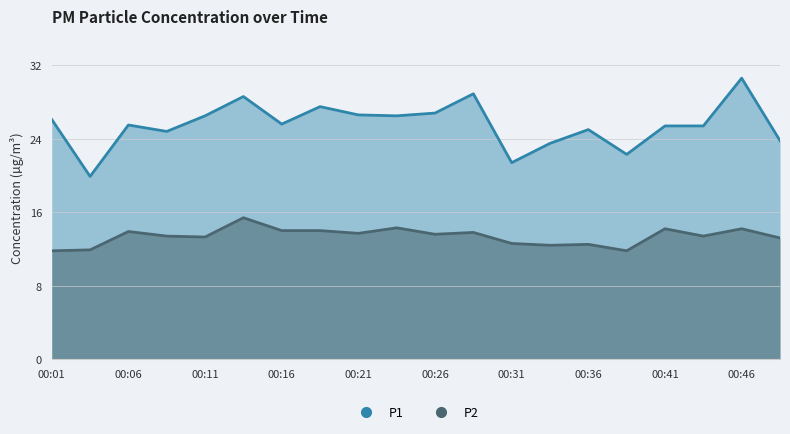

Where is P2 nearest to the value 13?

19